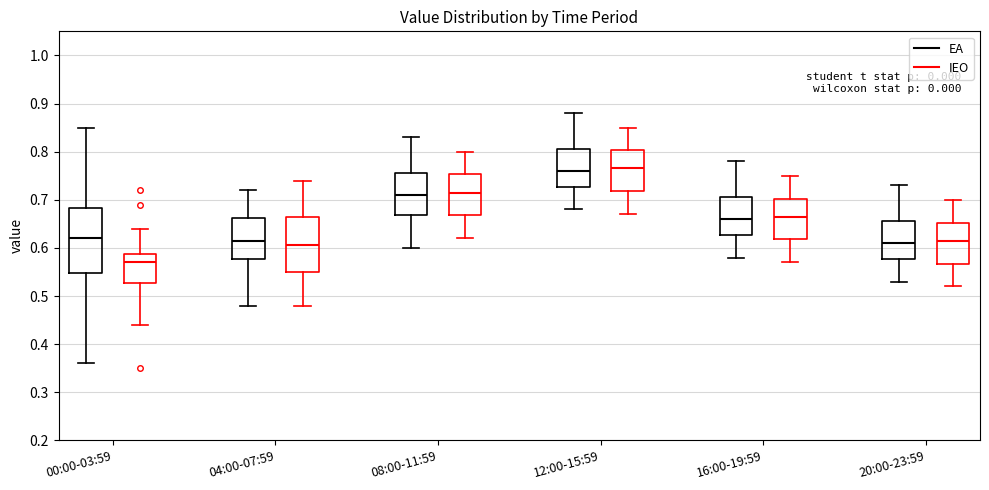

Reading left to right, transcribe this box plot: for each box, give where its median line is, the range the box spans, and where its two whiskers end, as read against the y-axis. The values are not printed on the chart, so give them approximately, as read against the axis.

00:00-03:59 (EA): median 0.62, box 0.55 to 0.68, whiskers 0.36 to 0.85
00:00-03:59 (IEO): median 0.57, box 0.53 to 0.59, whiskers 0.44 to 0.64
04:00-07:59 (EA): median 0.62, box 0.58 to 0.66, whiskers 0.48 to 0.72
04:00-07:59 (IEO): median 0.61, box 0.55 to 0.67, whiskers 0.48 to 0.74
08:00-11:59 (EA): median 0.71, box 0.67 to 0.76, whiskers 0.60 to 0.83
08:00-11:59 (IEO): median 0.72, box 0.67 to 0.75, whiskers 0.62 to 0.80
12:00-15:59 (EA): median 0.76, box 0.73 to 0.81, whiskers 0.68 to 0.88
12:00-15:59 (IEO): median 0.77, box 0.72 to 0.80, whiskers 0.67 to 0.85
16:00-19:59 (EA): median 0.66, box 0.63 to 0.71, whiskers 0.58 to 0.78
16:00-19:59 (IEO): median 0.67, box 0.62 to 0.70, whiskers 0.57 to 0.75
20:00-23:59 (EA): median 0.61, box 0.58 to 0.66, whiskers 0.53 to 0.73
20:00-23:59 (IEO): median 0.62, box 0.57 to 0.65, whiskers 0.52 to 0.70